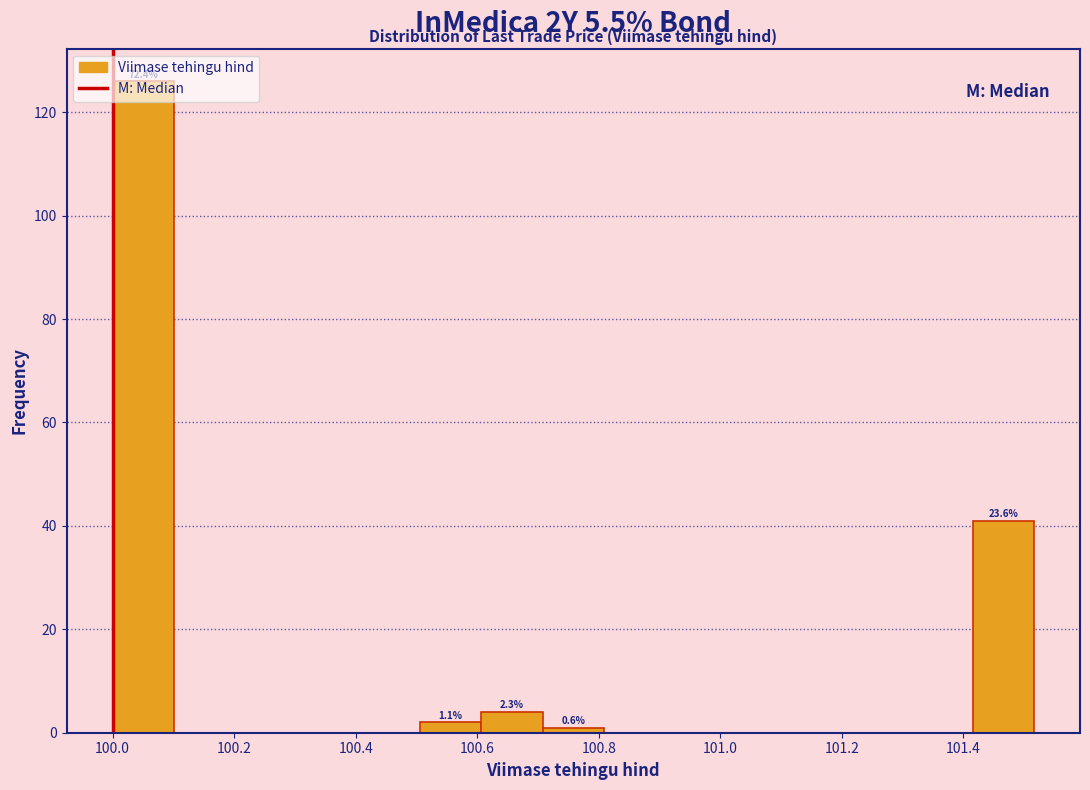

Over which range of the x-axis is the bar tallest?

100.00 to 100.10